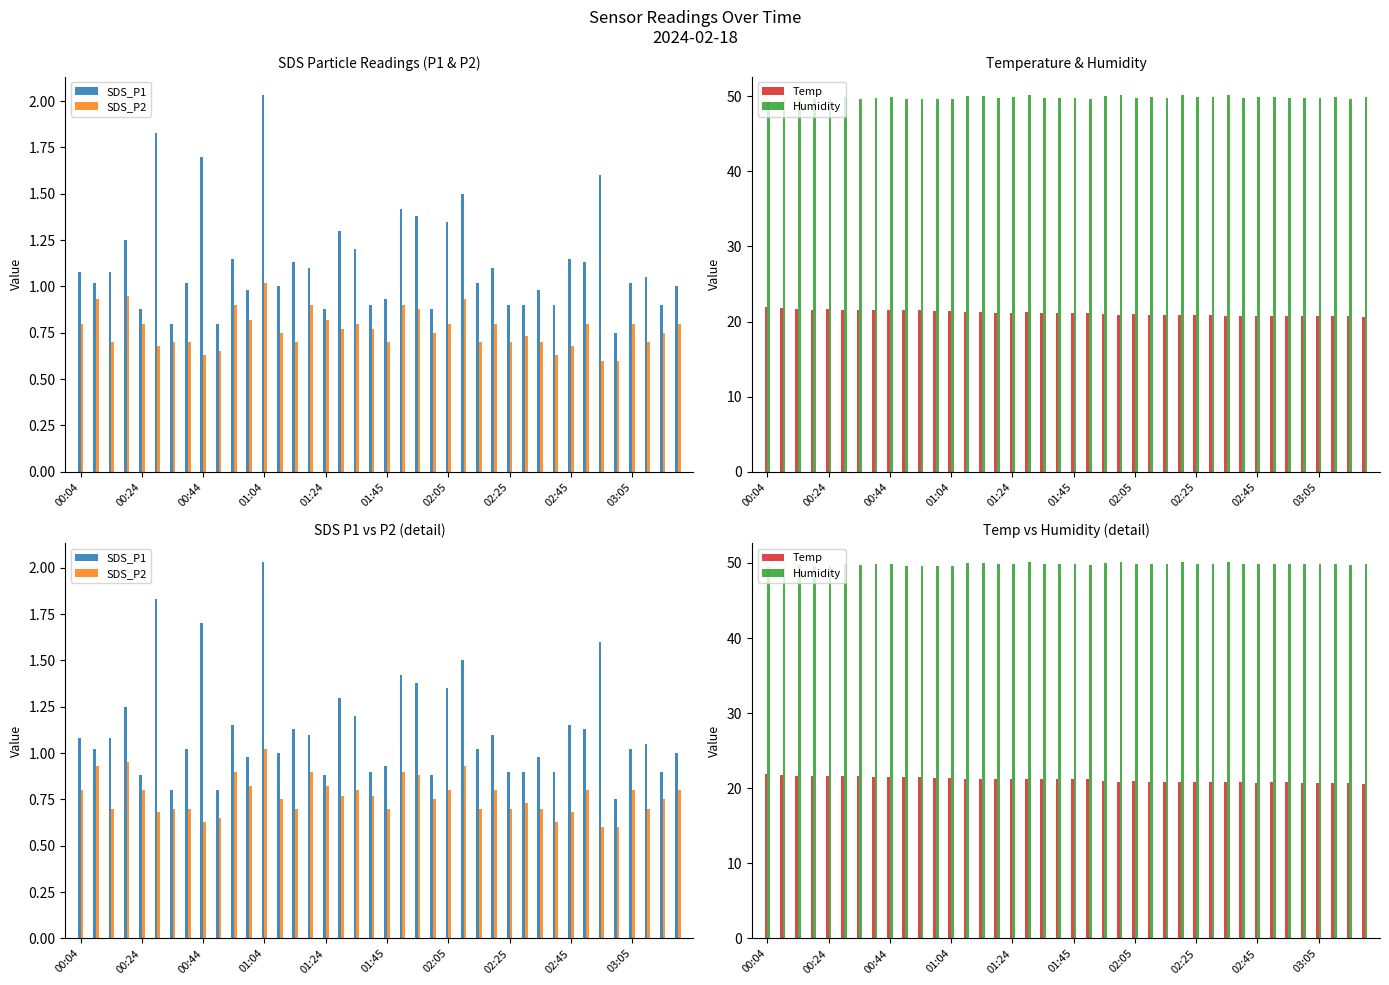

Reading left to right, what are all the values shown in this chart?

SDS_P1: 1.1	1.0	1.1	1.2	0.9	1.8	0.8	1.0	1.7	0.8	1.1	1.0	2.0	1.0	1.1	1.1	0.9	1.3	1.2	0.9	0.9	1.4	1.4	0.9	1.4	1.5	1.0	1.1	0.9	0.9	1.0	0.9	1.1	1.1	1.6	0.8	1.0	1.1	0.9	1.0
SDS_P2: 0.8	0.9	0.7	0.9	0.8	0.7	0.7	0.7	0.6	0.7	0.9	0.8	1.0	0.8	0.7	0.9	0.8	0.8	0.8	0.8	0.7	0.9	0.9	0.8	0.8	0.9	0.7	0.8	0.7	0.7	0.7	0.6	0.7	0.8	0.6	0.6	0.8	0.7	0.8	0.8
Temp: 21.9	21.8	21.7	21.6	21.7	21.6	21.6	21.5	21.5	21.5	21.5	21.4	21.4	21.3	21.3	21.2	21.2	21.3	21.2	21.2	21.2	21.2	21.0	20.9	21.0	20.9	20.9	20.9	20.9	20.9	20.8	20.8	20.7	20.8	20.8	20.7	20.7	20.7	20.7	20.6
Humidity: 49.4	49.5	49.7	49.6	49.6	49.9	49.7	49.8	49.9	49.6	49.6	49.6	49.6	50.0	50.0	49.8	49.9	50.1	49.8	49.8	49.8	49.7	50.0	50.1	49.8	49.9	49.8	50.1	49.9	49.9	50.1	49.8	49.9	49.9	49.8	49.8	49.8	49.9	49.7	49.9